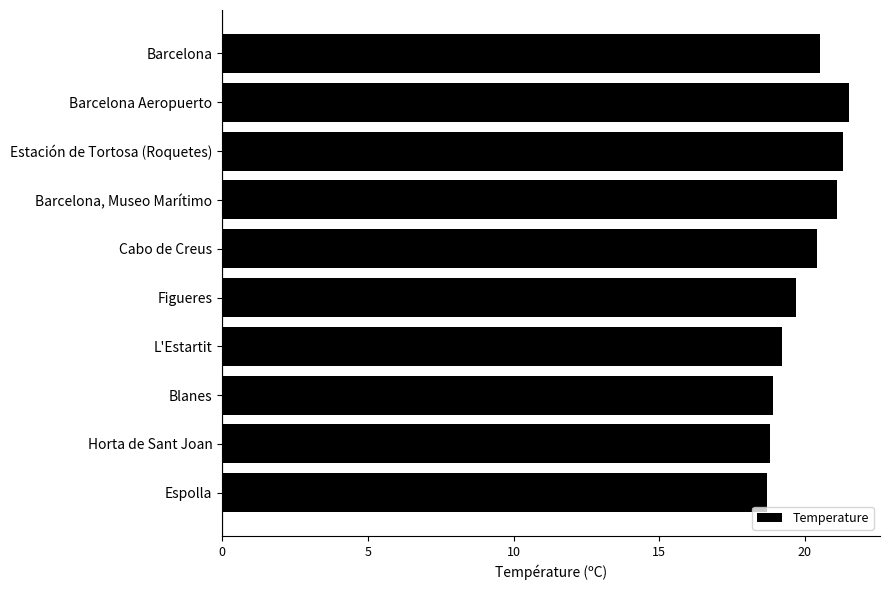

What is the difference between the second highest and minimum values?

2.6